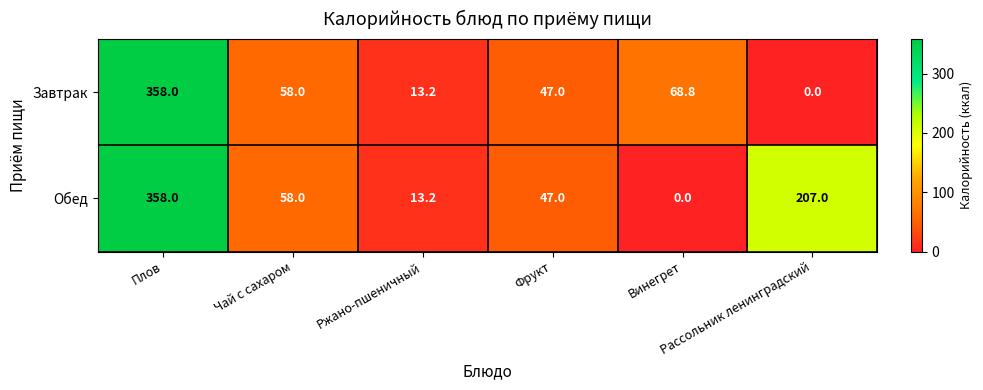

Rank the series by their average value, from highest to lowest.

Обед, Завтрак